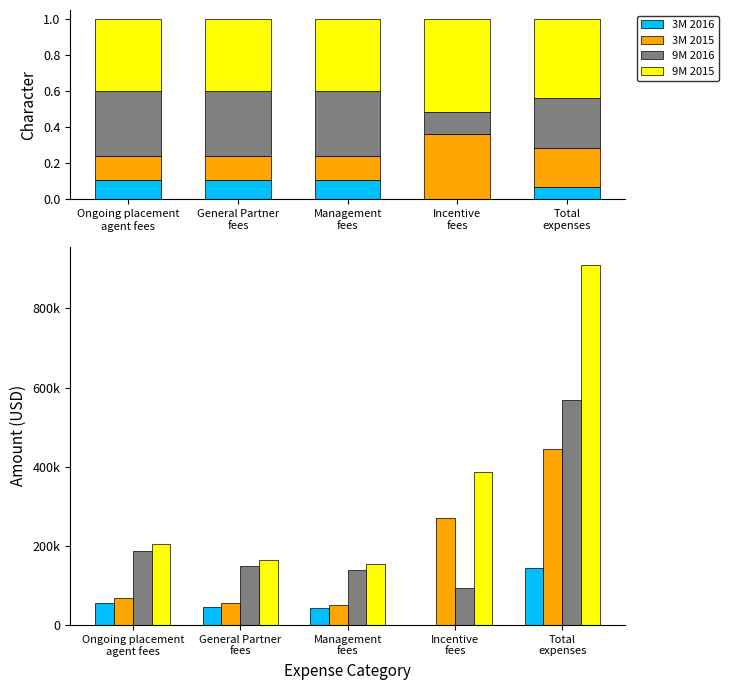

The 3M 2016 series shows 22873 at Ongoing placement
agent fees. True or false?

False